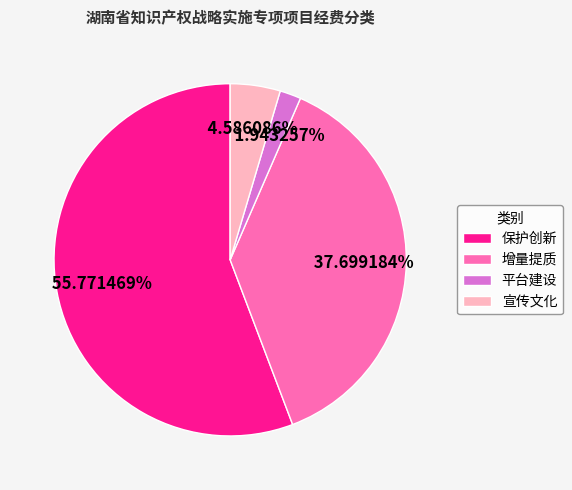

Does 保护创新 represent more than half of the total?

Yes